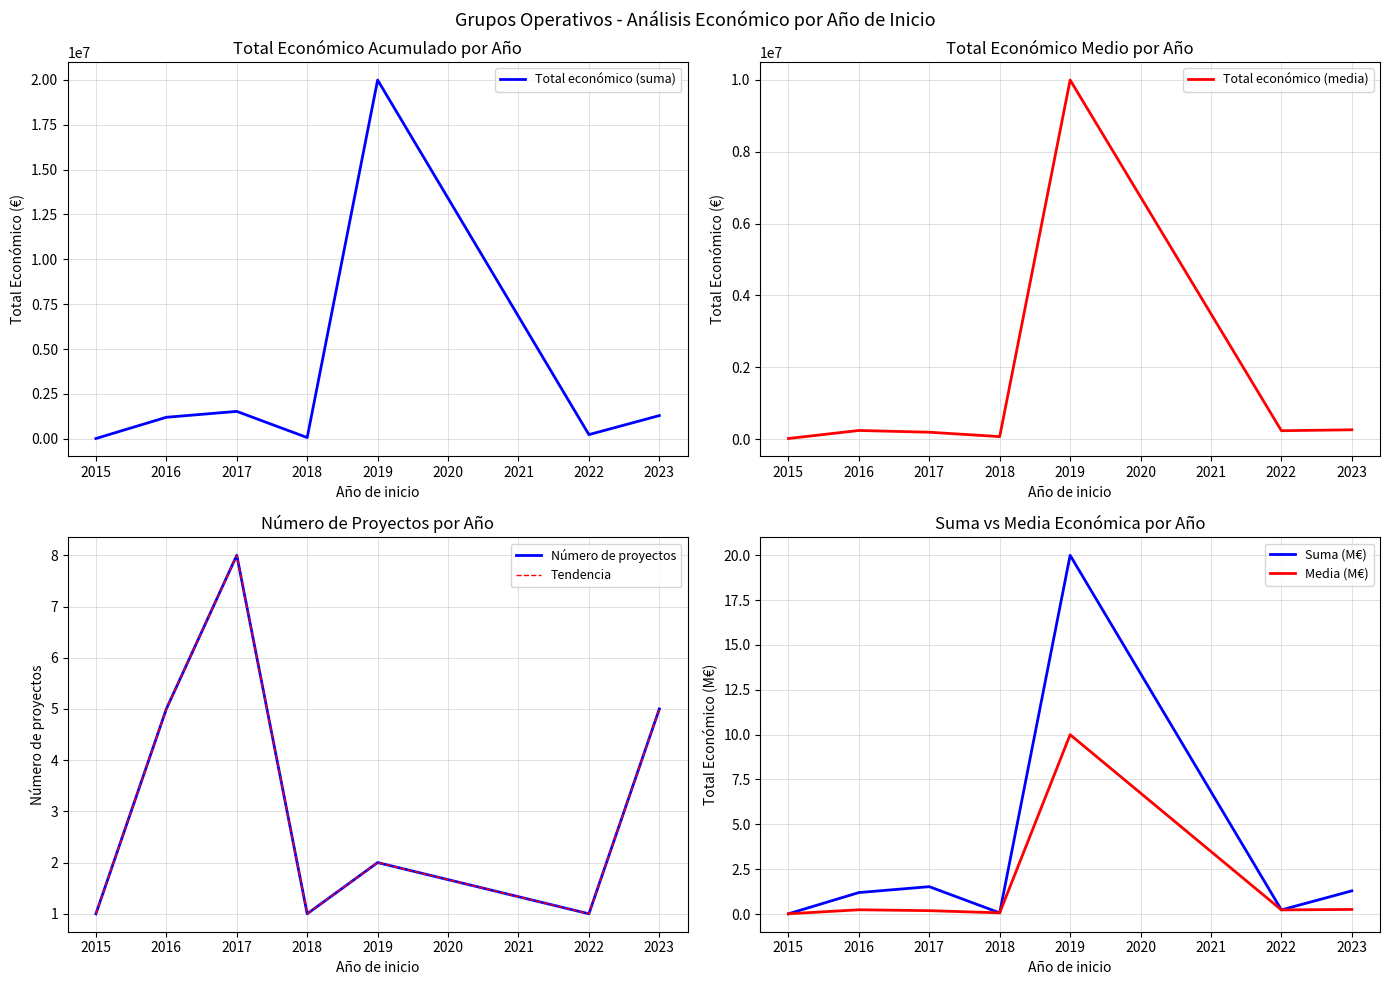

What is the value of the Número de proyectos point at the 4th from the left?

1.0